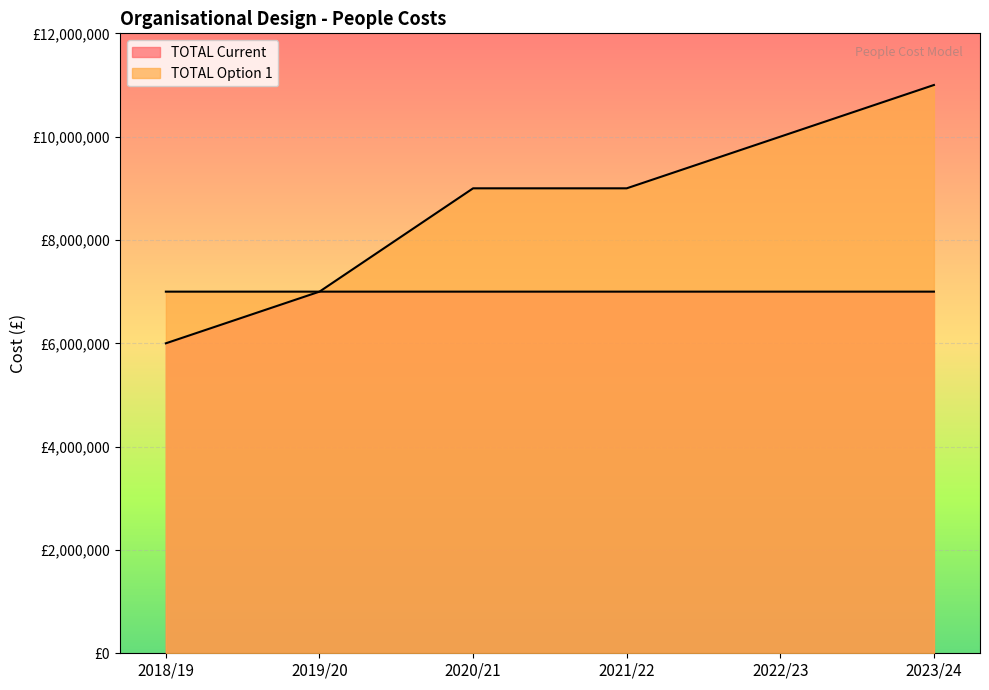

What is the difference between the maximum and minimum values in the TOTAL Current series?

1000000